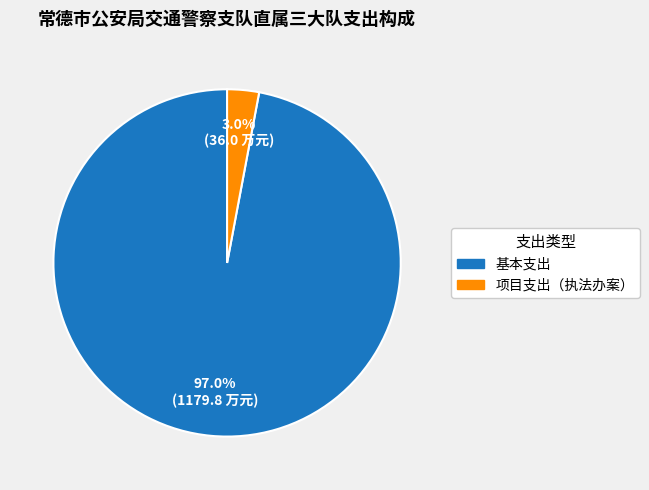

Count the number of slices in the pie.

2